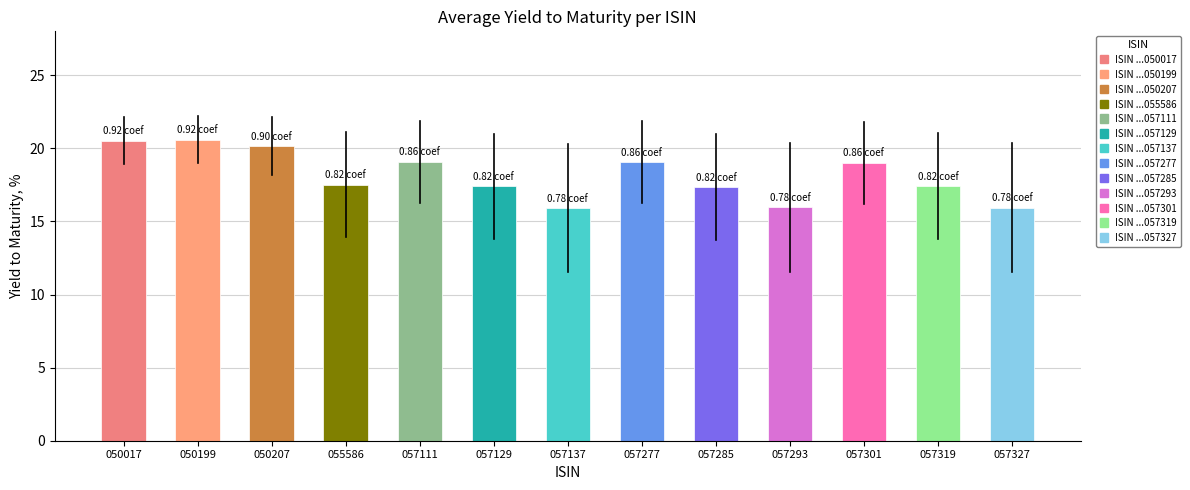

What is the average value?

18.1